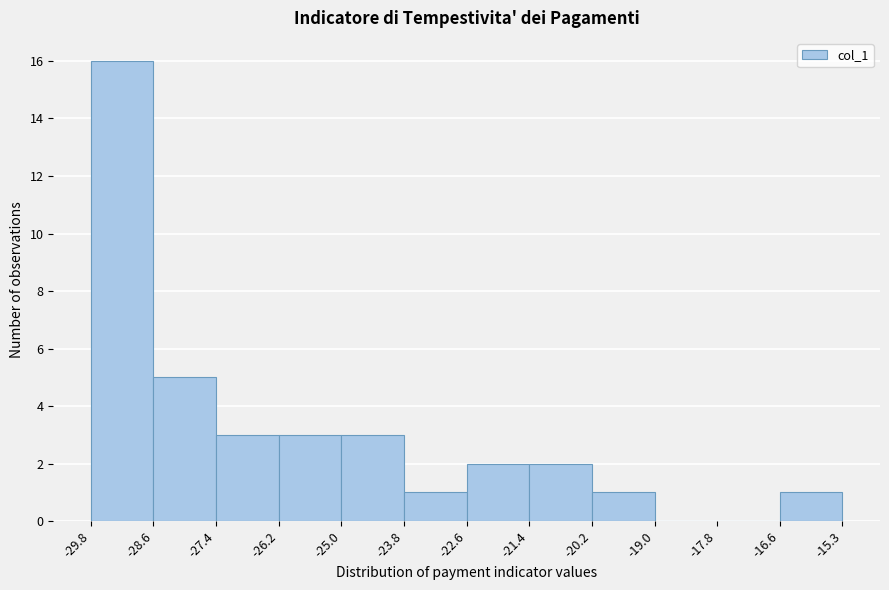

Which range on the x-axis has the tallest bar?

-29.8 to -28.6